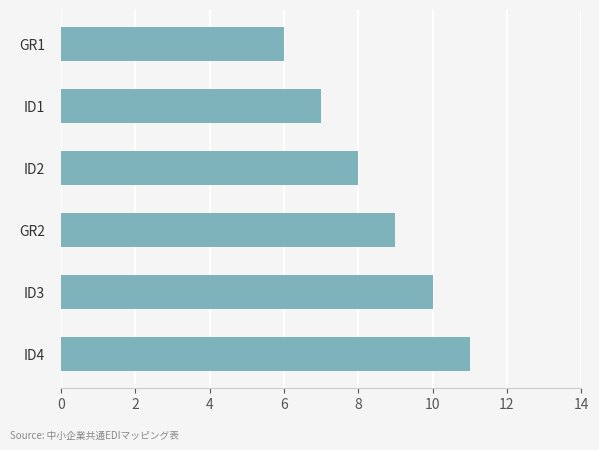

What is the change in value from ID2 to ID3?

+2